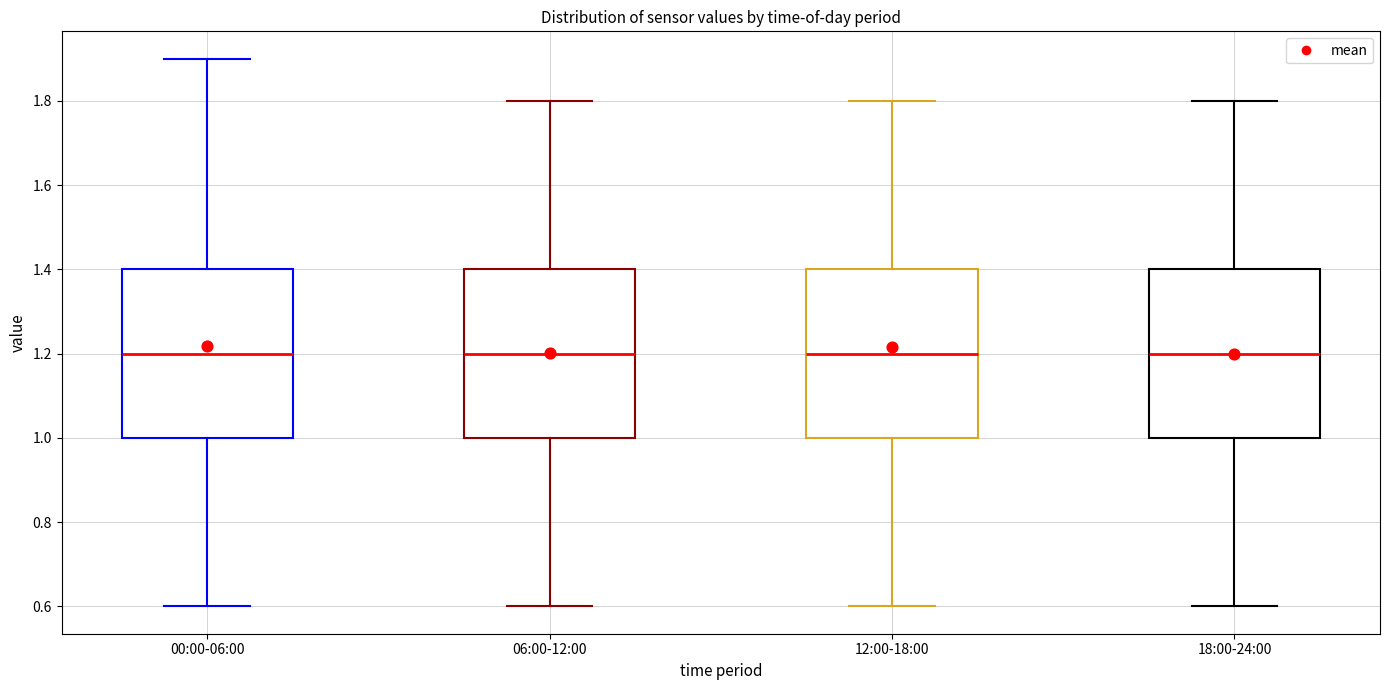

Reading left to right, read every box against the y-axis: the position of its median line, the range the box covers, and the ends of its whiskers. The values are not printed on the chart, so give them approximately, as read against the axis.

00:00-06:00: median 1.2, box 1.0 to 1.4, whiskers 0.6 to 1.9
06:00-12:00: median 1.2, box 1.0 to 1.4, whiskers 0.6 to 1.8
12:00-18:00: median 1.2, box 1.0 to 1.4, whiskers 0.6 to 1.8
18:00-24:00: median 1.2, box 1.0 to 1.4, whiskers 0.6 to 1.8